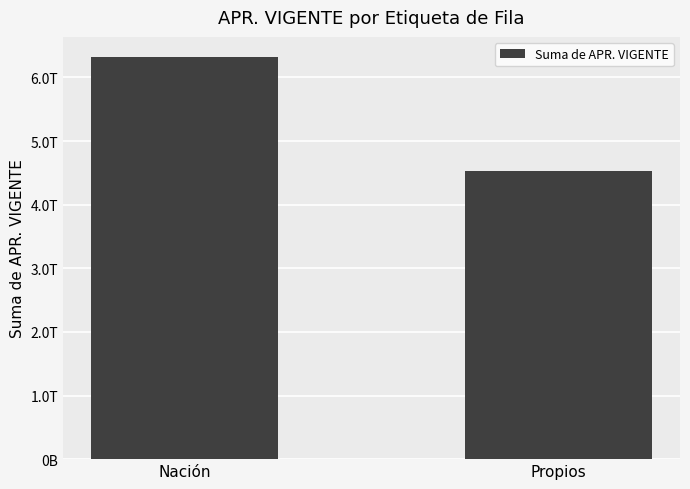

What value does the data have at Propios, to the nearest 100?

4531893830100